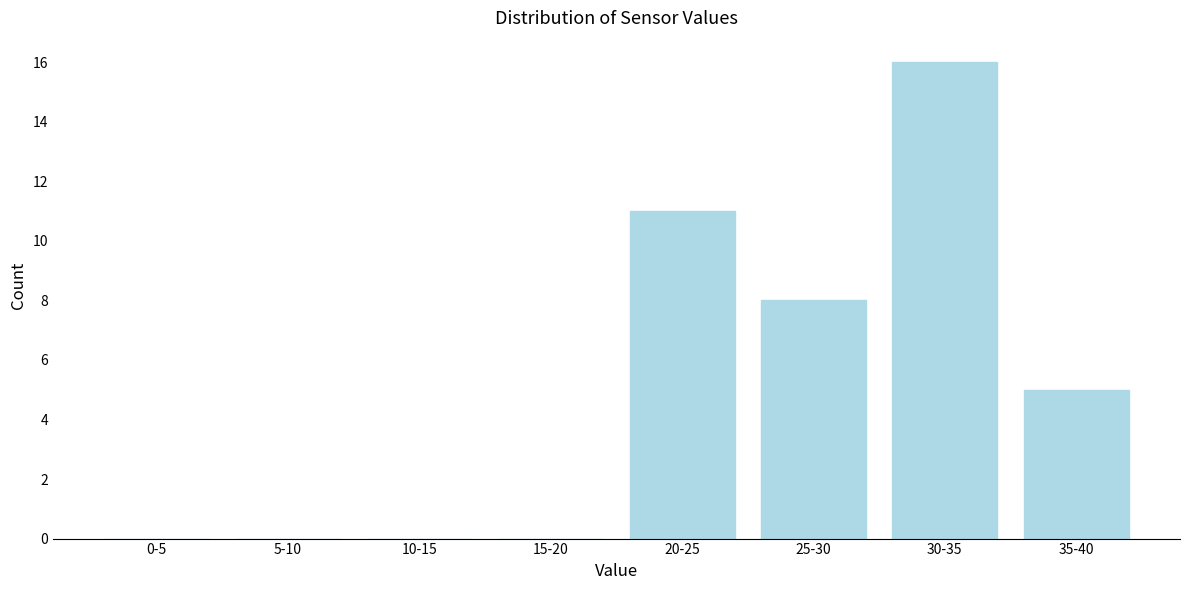

Reading right to left, list all the values displayed in this chart.

35-40=5	30-35=16	25-30=8	20-25=11	15-20=0	10-15=0	5-10=0	0-5=0